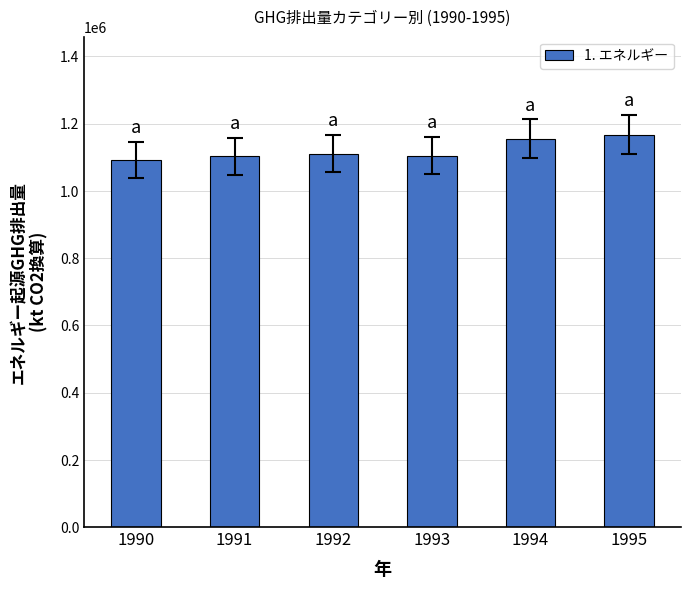

What is the value of the 1st bar from the left?

1091637.4